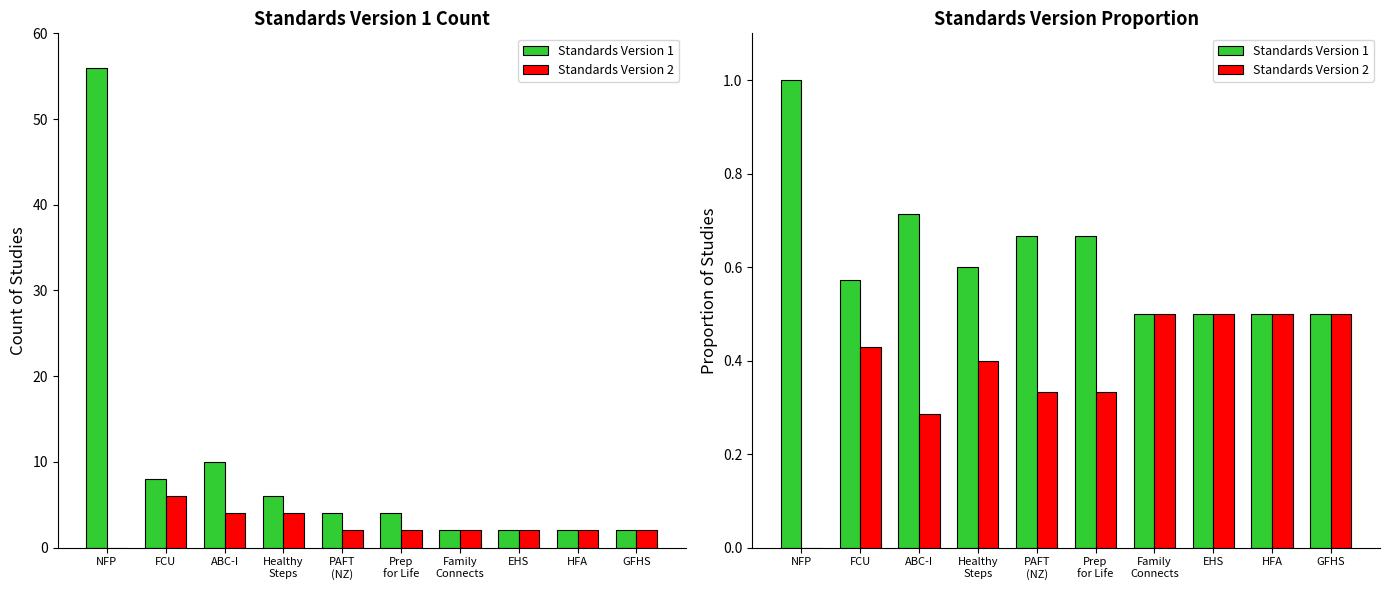

Is it true that Standards Version 2 equals 0.8 at GFHS?

False